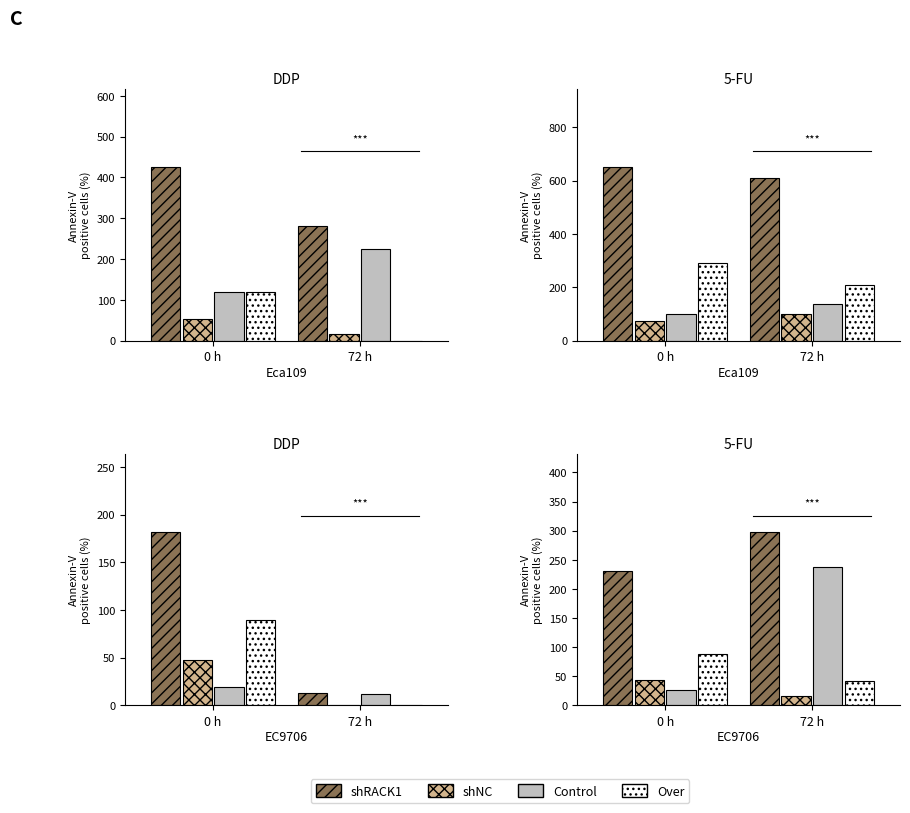

List the labels in order of Over value, smallest first.

72 h, 0 h